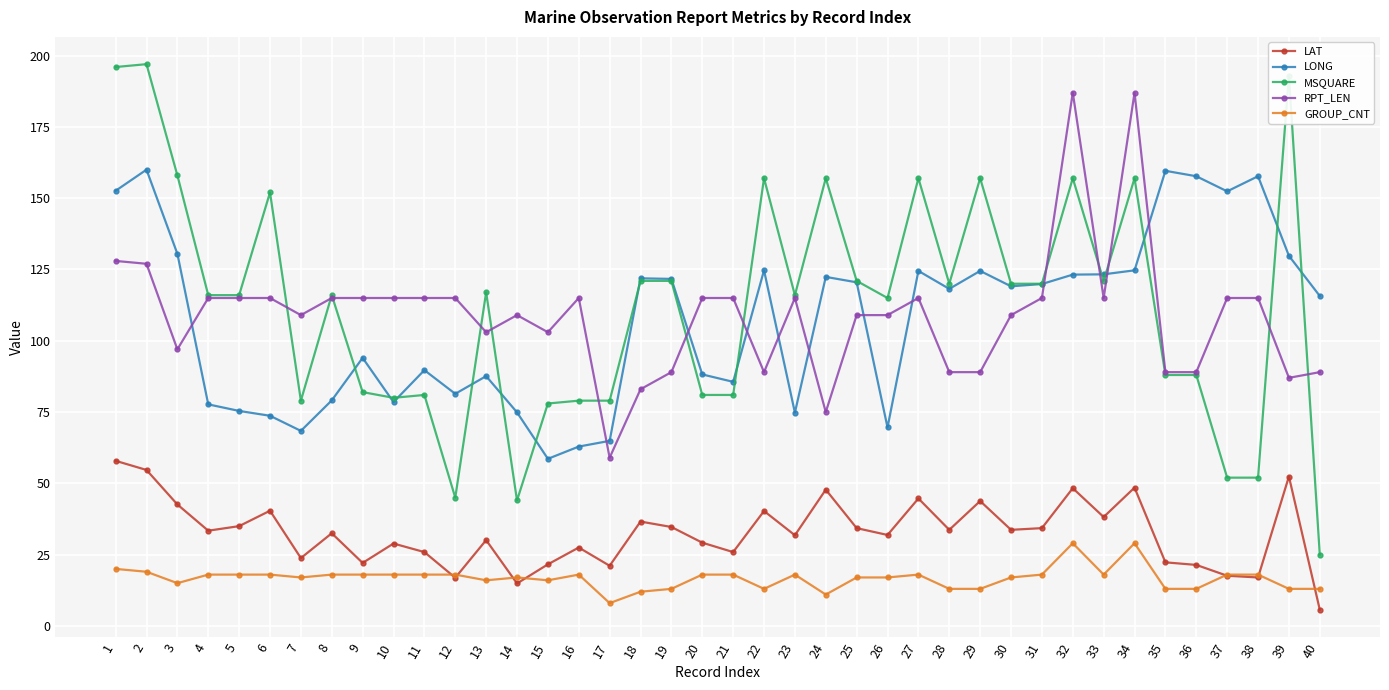

True or false: MSQUARE and LAT cross at least once.

False